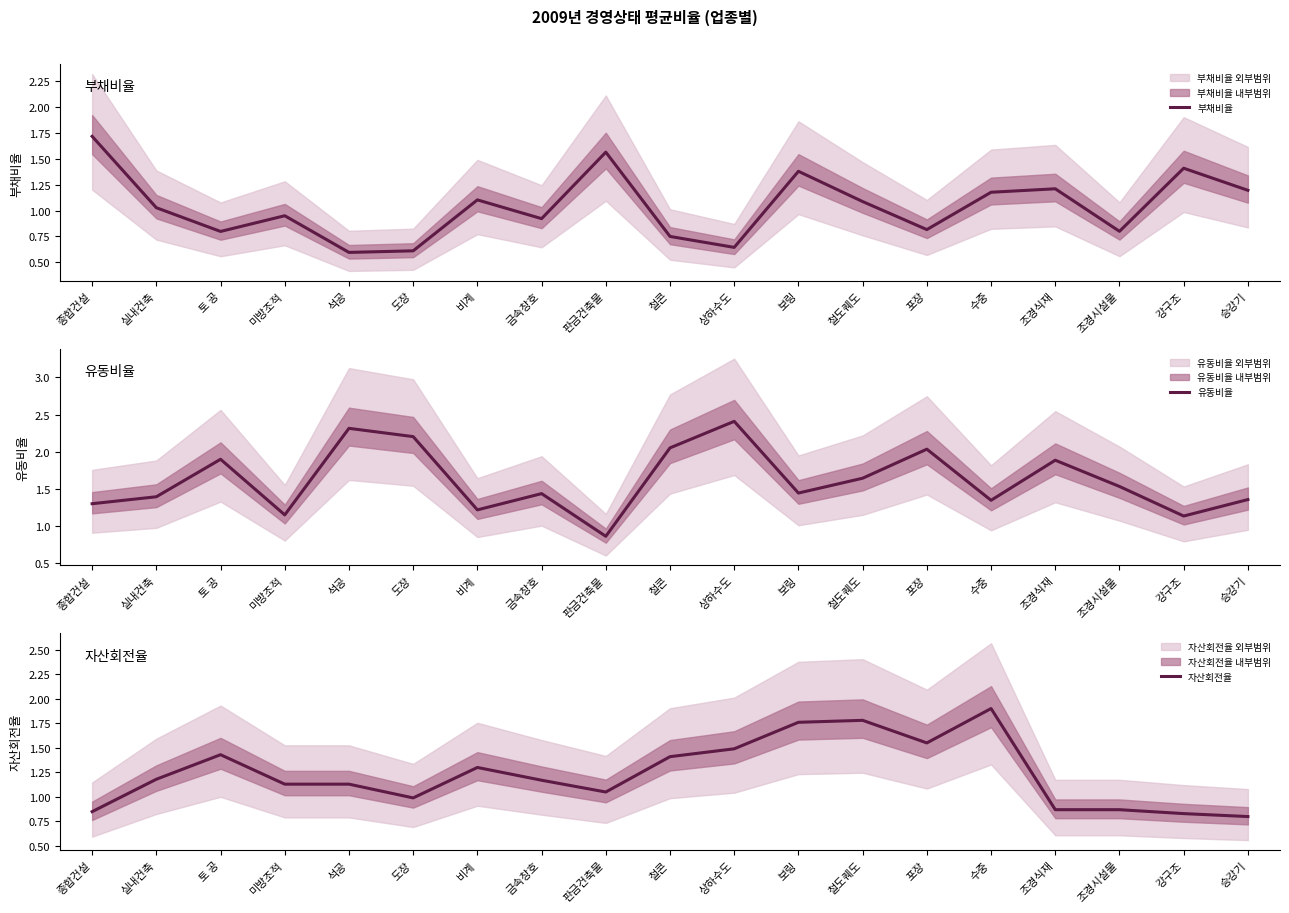

Is the value of 부채비율 at 도장 greater than the value of 유동비율 at 수중?

No